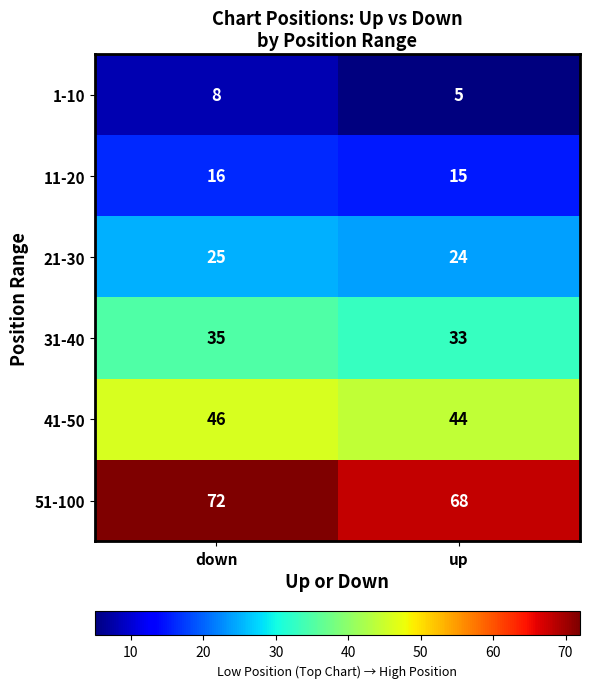

At which category is the sum across all series the highest?

down